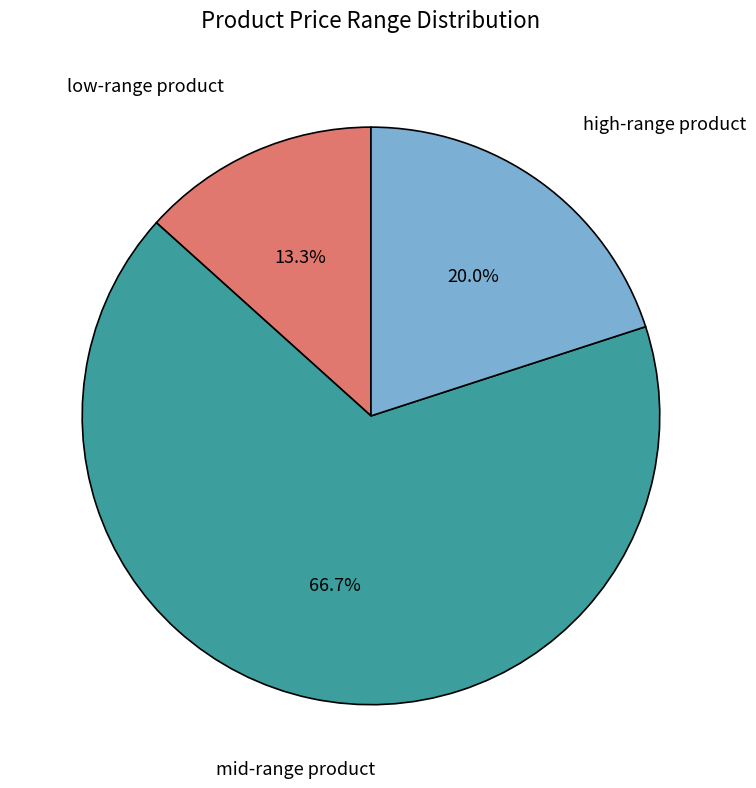

Which category has the smallest portion of the pie?

low-range product